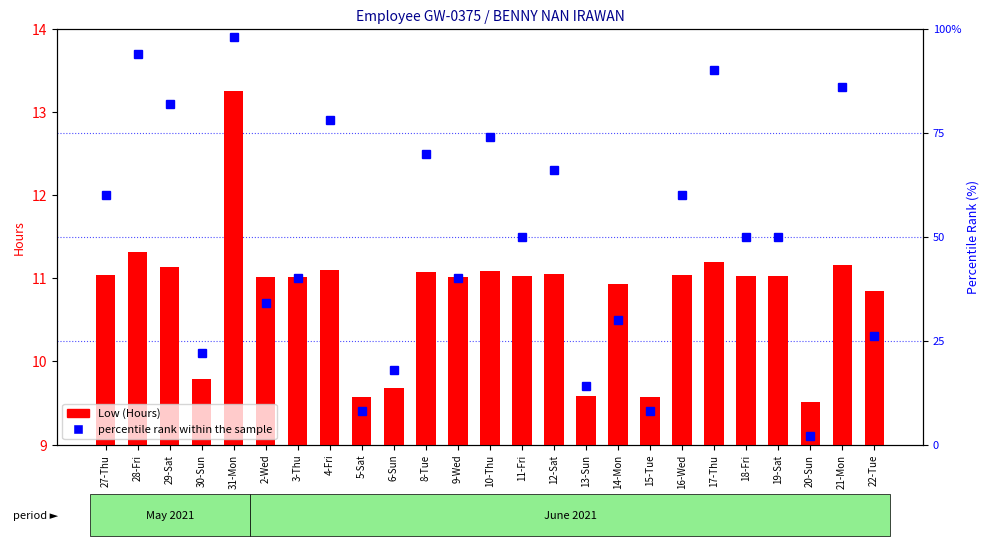

What is the label of the 21st bar from the left?

18-Fri